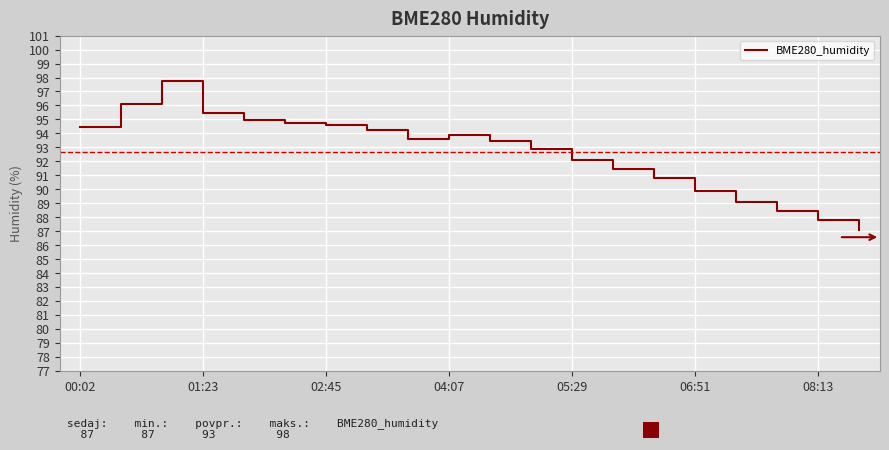

What is the maximum value shown in the chart?

97.8